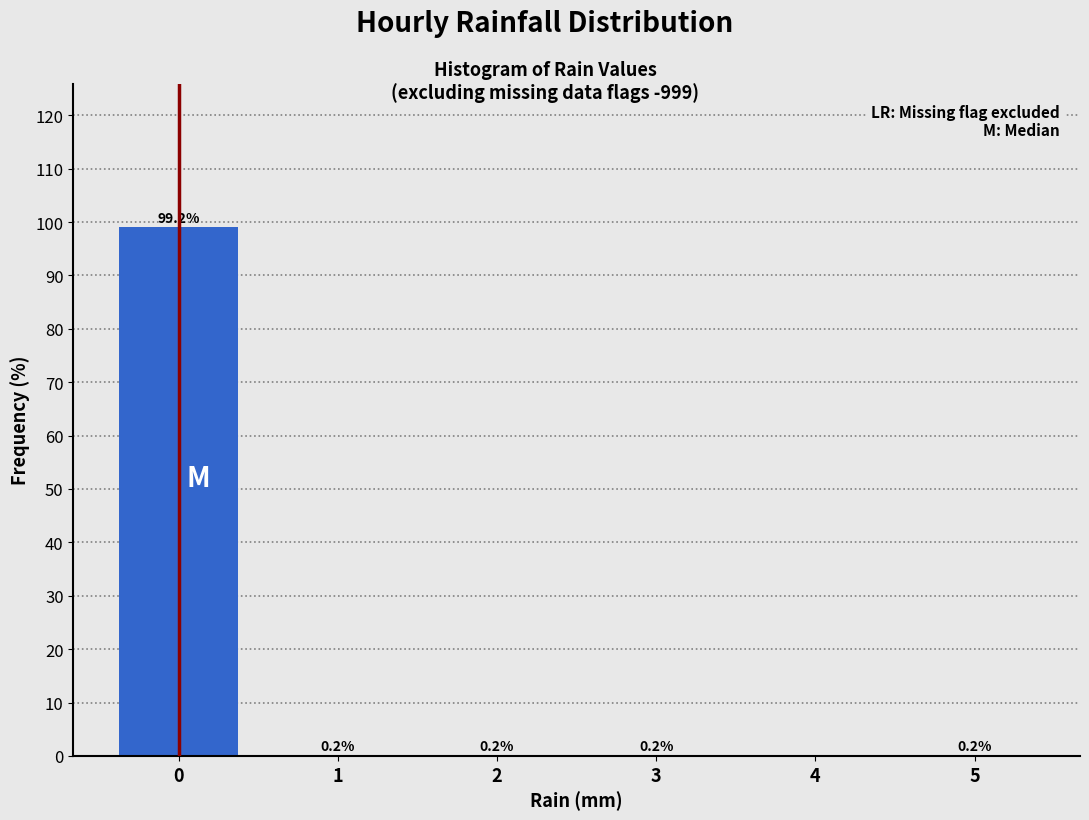

Reading left to right, extract all data points from this chart.

0=99.2	1=0.2	2=0.2	3=0.2	4=0.0	5=0.2